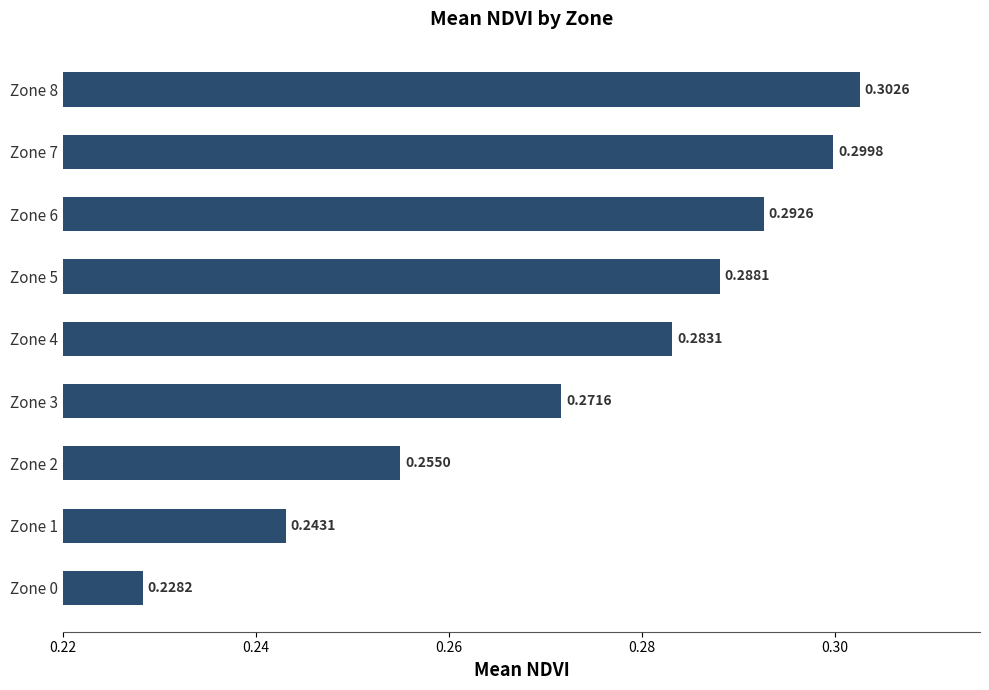

What is the sum of all values?

2.5